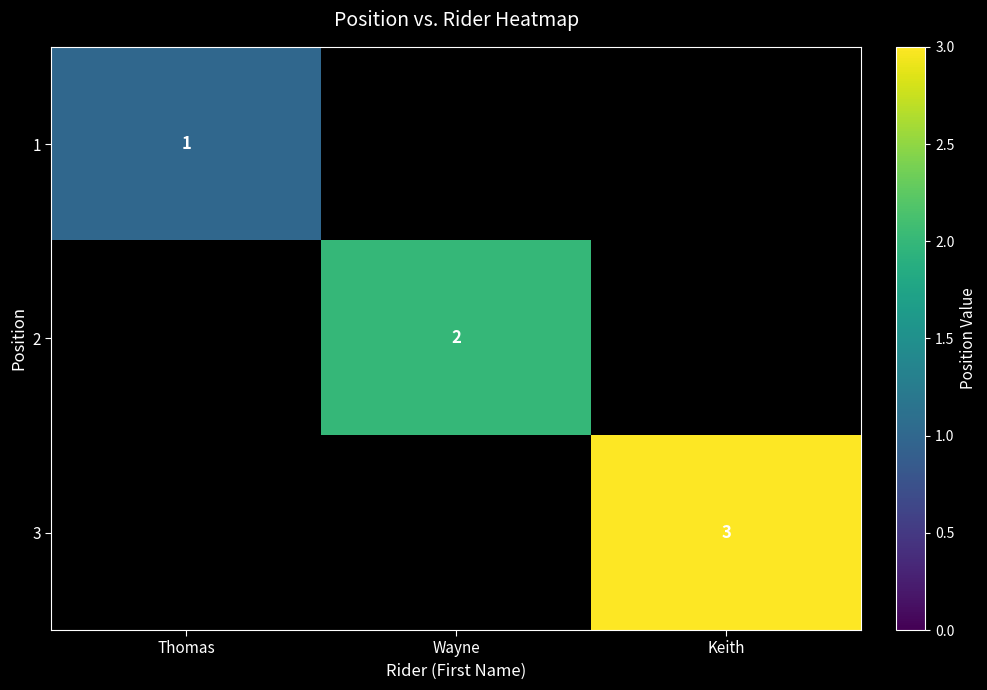

At how many categories does at least one series exceed 2?

1